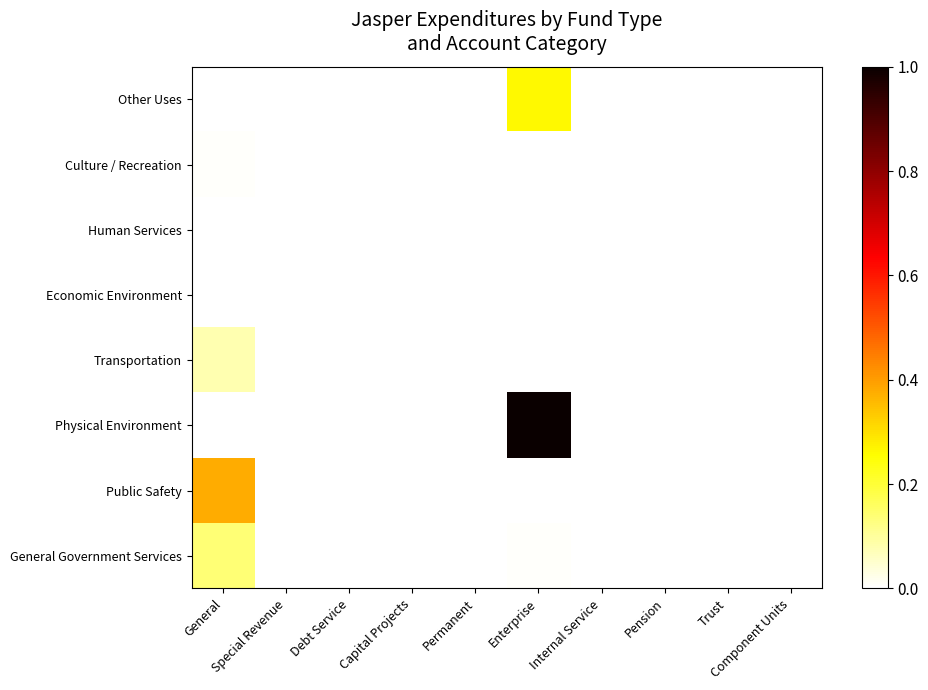

List the series in order of their peak value, lowest first.

Economic Environment, Human Services, Culture / Recreation, Transportation, General Government Services, Other Uses, Public Safety, Physical Environment